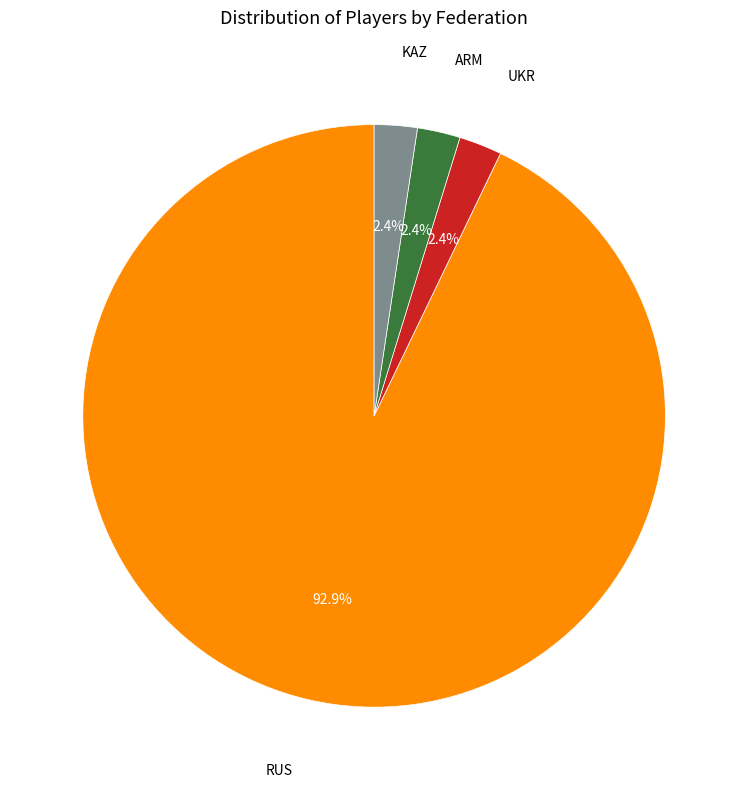

Does any single category account for the majority?

Yes